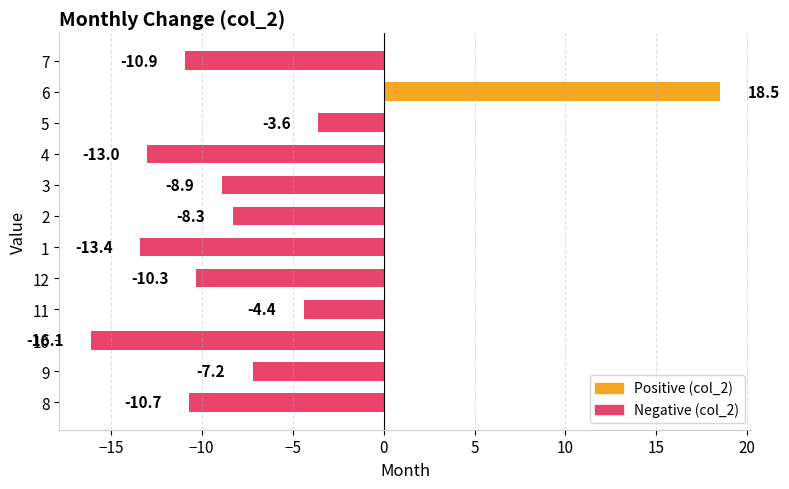

Which has a higher value, 8 or 11?

11